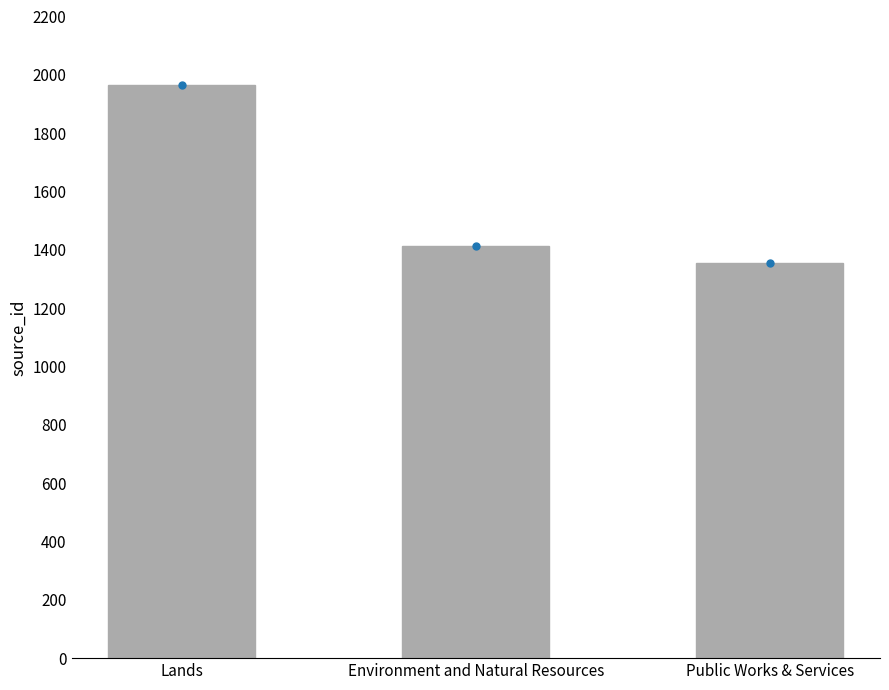

Rank the categories by value from lowest to highest.

Public Works & Services, Environment and Natural Resources, Lands